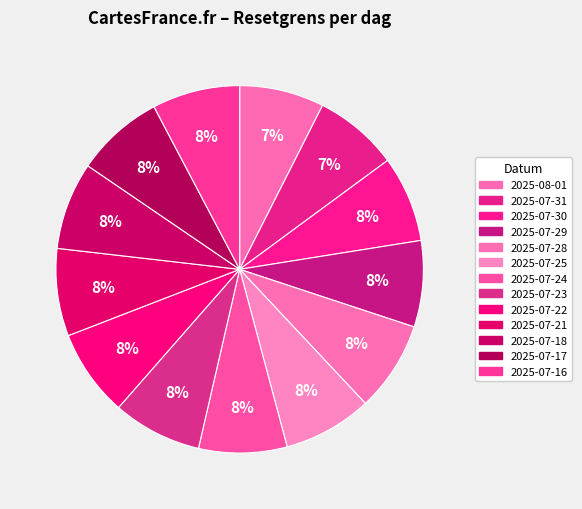

What percentage do 2025-08-01 and 2025-07-17 together represent?

15.2%